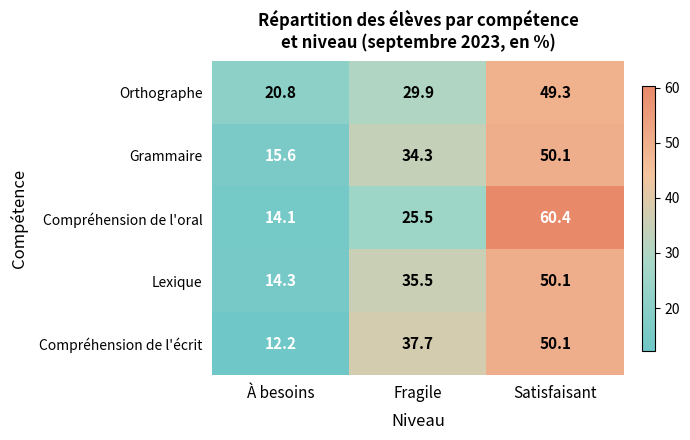

Reading left to right, list all the values displayed in this chart.

Orthographe: À besoins=20.8	Fragile=29.9	Satisfaisant=49.3
Grammaire: À besoins=15.6	Fragile=34.3	Satisfaisant=50.1
Compréhension de l'oral: À besoins=14.1	Fragile=25.5	Satisfaisant=60.4
Lexique: À besoins=14.3	Fragile=35.5	Satisfaisant=50.1
Compréhension de l'écrit: À besoins=12.2	Fragile=37.7	Satisfaisant=50.1